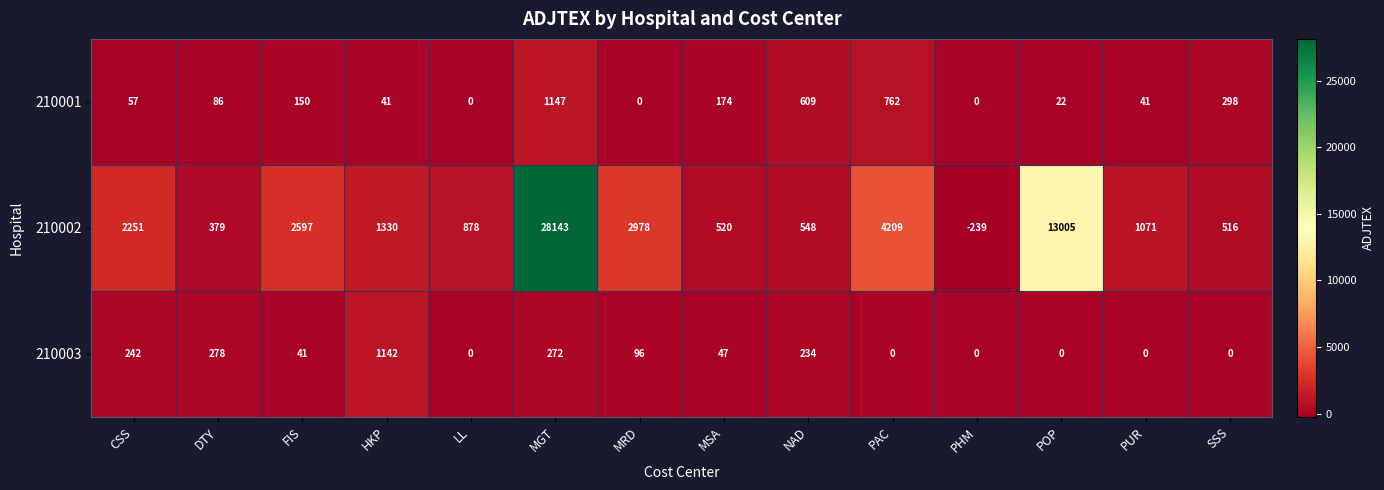

What is the average value of the 210003 series?

168